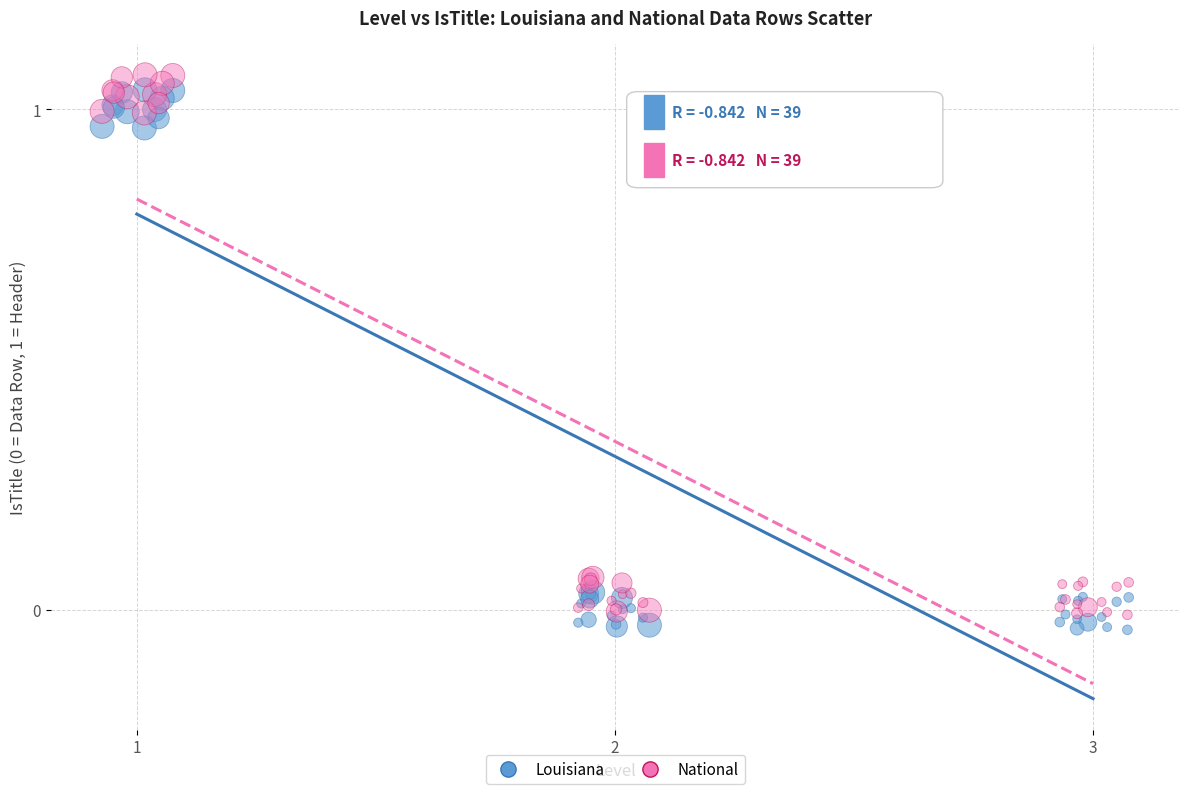

Which series contains the lowest Y value?

Louisiana